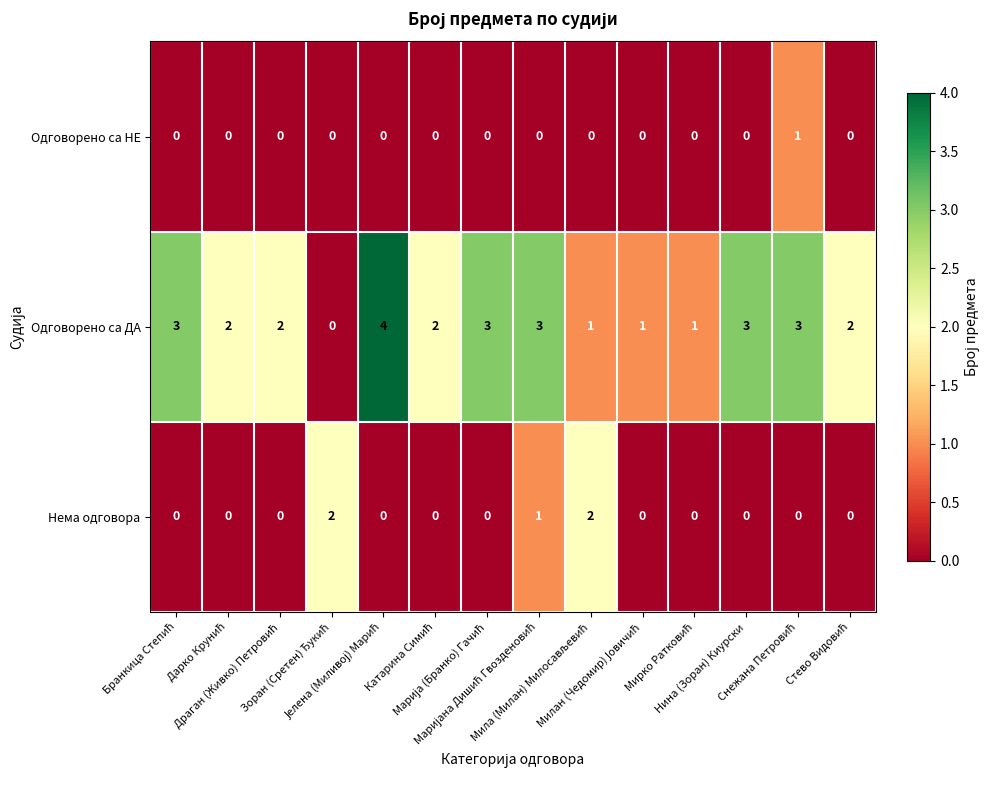

At how many categories does at least one series exceed 0?

14